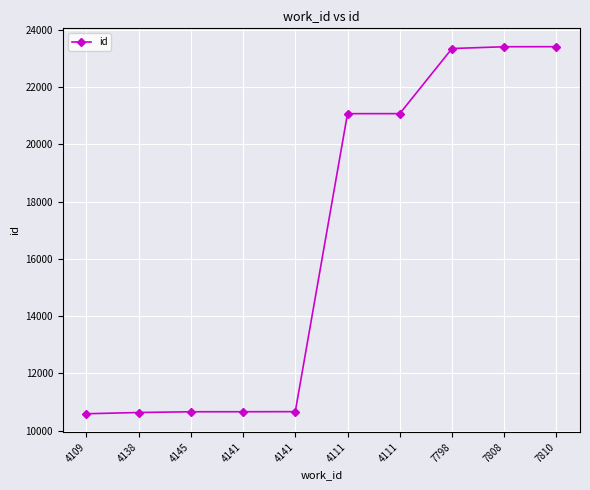

Which label corresponds to the smallest value in the chart?

4109